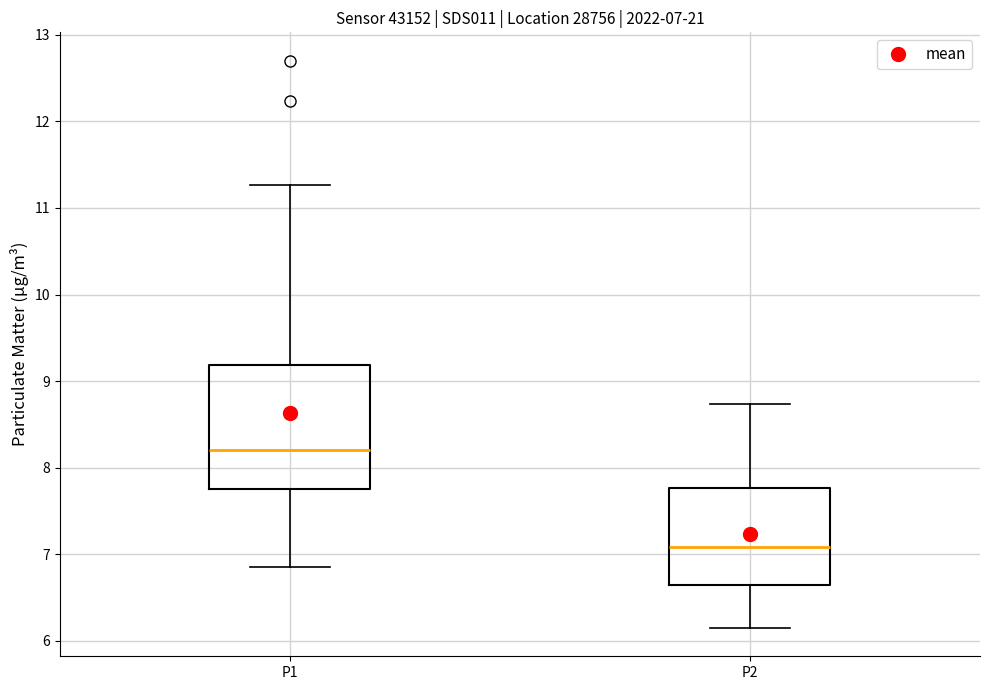

Which box's median line is the highest?

P1